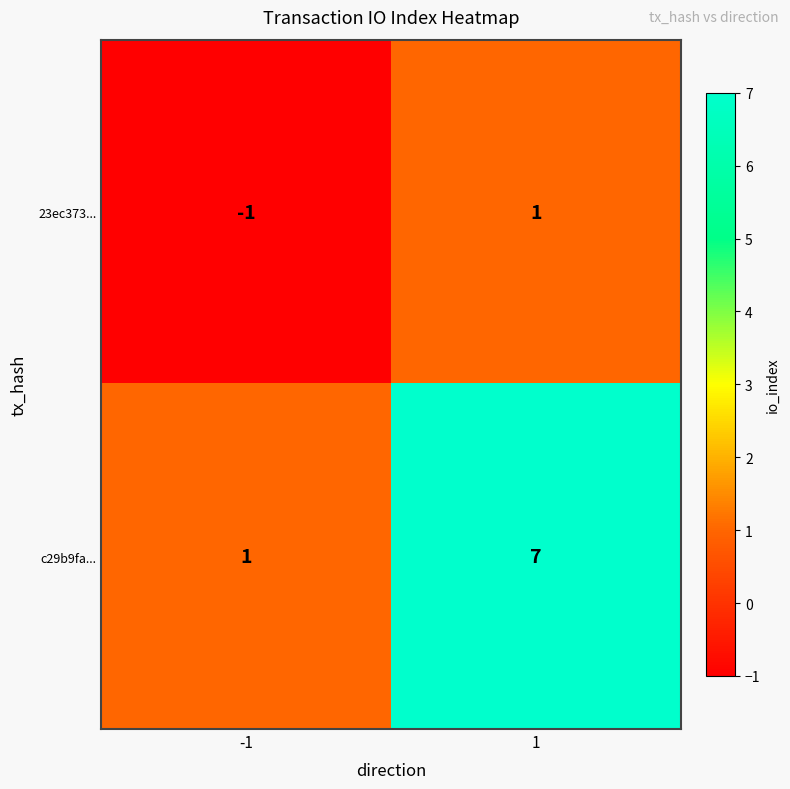

Which series has the widest spread of values?

c29b9fa...